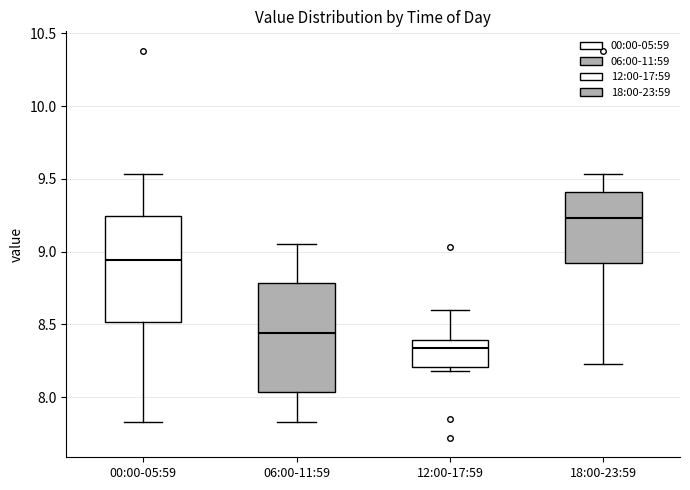

Reading left to right, transcribe this box plot: for each box, give where its median line is, the range the box spans, and where its two whiskers end, as read against the y-axis. The values are not printed on the chart, so give them approximately, as read against the axis.

00:00-05:59: median 8.95, box 8.50 to 9.25, whiskers 7.85 to 9.55
06:00-11:59: median 8.45, box 8.05 to 8.80, whiskers 7.85 to 9.05
12:00-17:59: median 8.35, box 8.20 to 8.40, whiskers 8.20 (just below the box's lower edge) to 8.60
18:00-23:59: median 9.25, box 8.90 to 9.40, whiskers 8.25 to 9.55